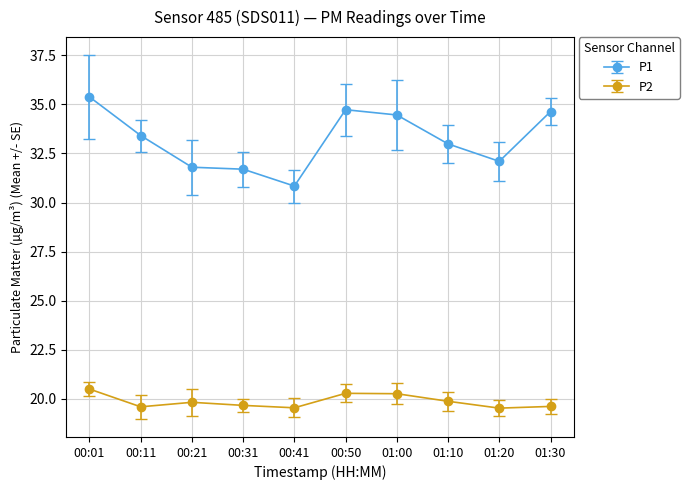

True or false: P2 and P1 cross at least once.

False